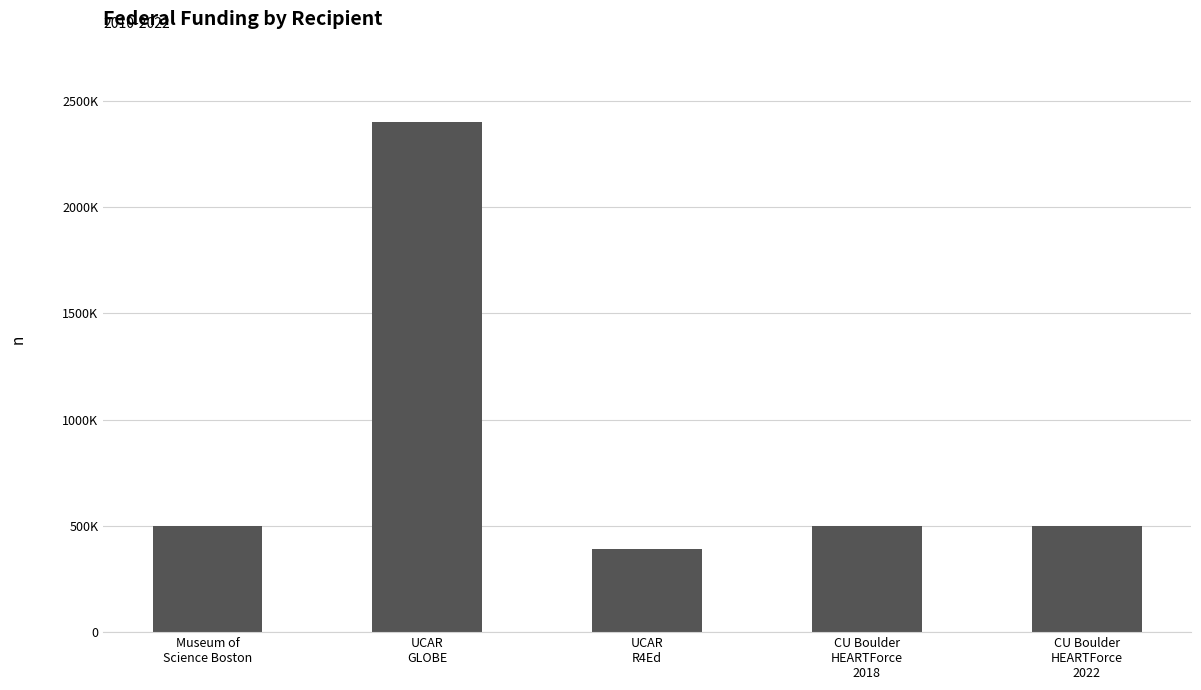

Between Museum of
Science Boston and UCAR
R4Ed, which is larger?

Museum of
Science Boston